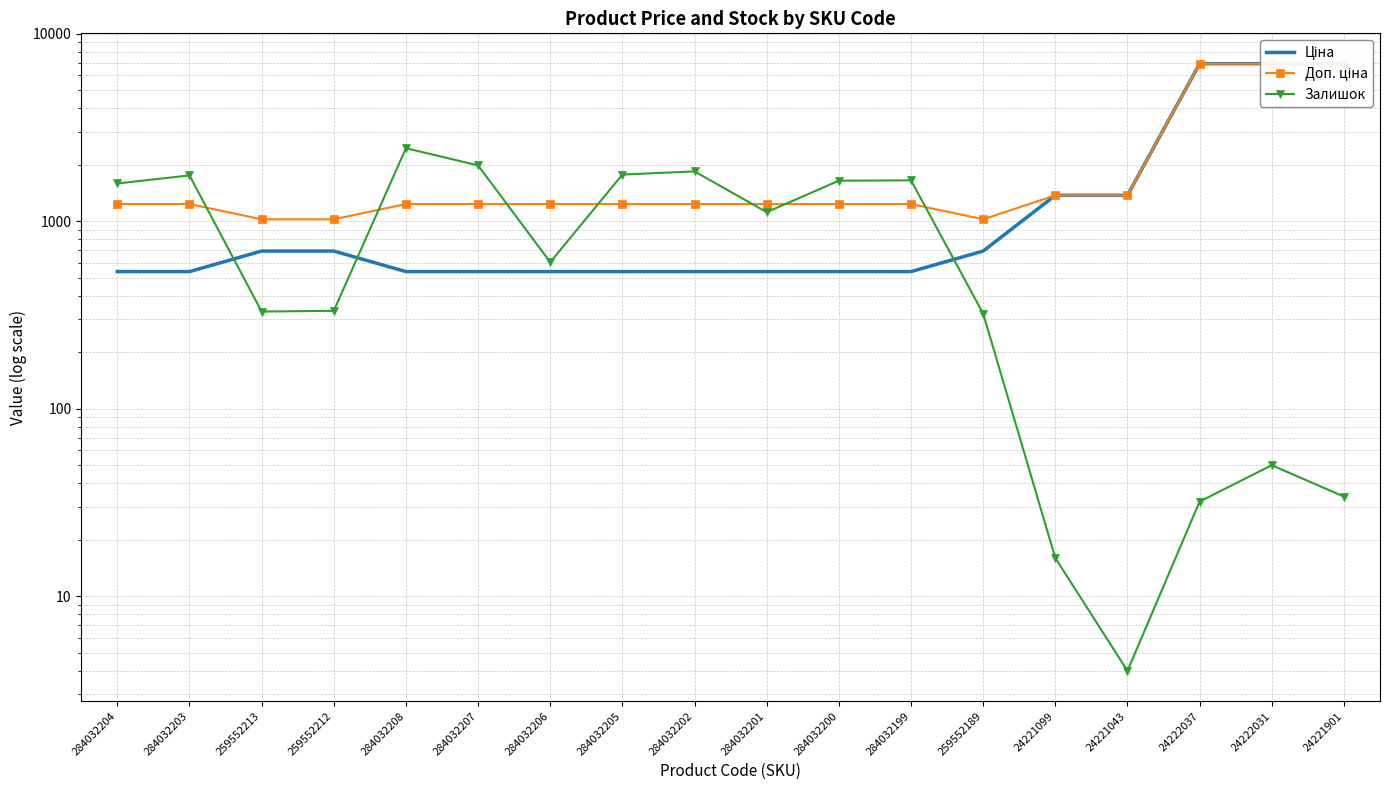

What is the minimum value shown in the chart?

4.0